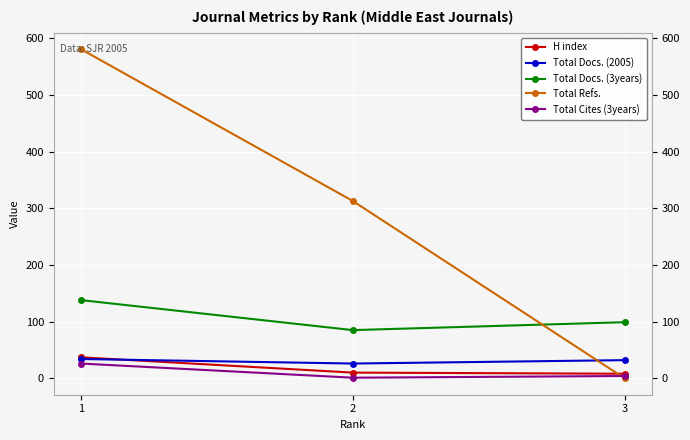

Which category has the highest value in the Total Docs. (3years) series?

1